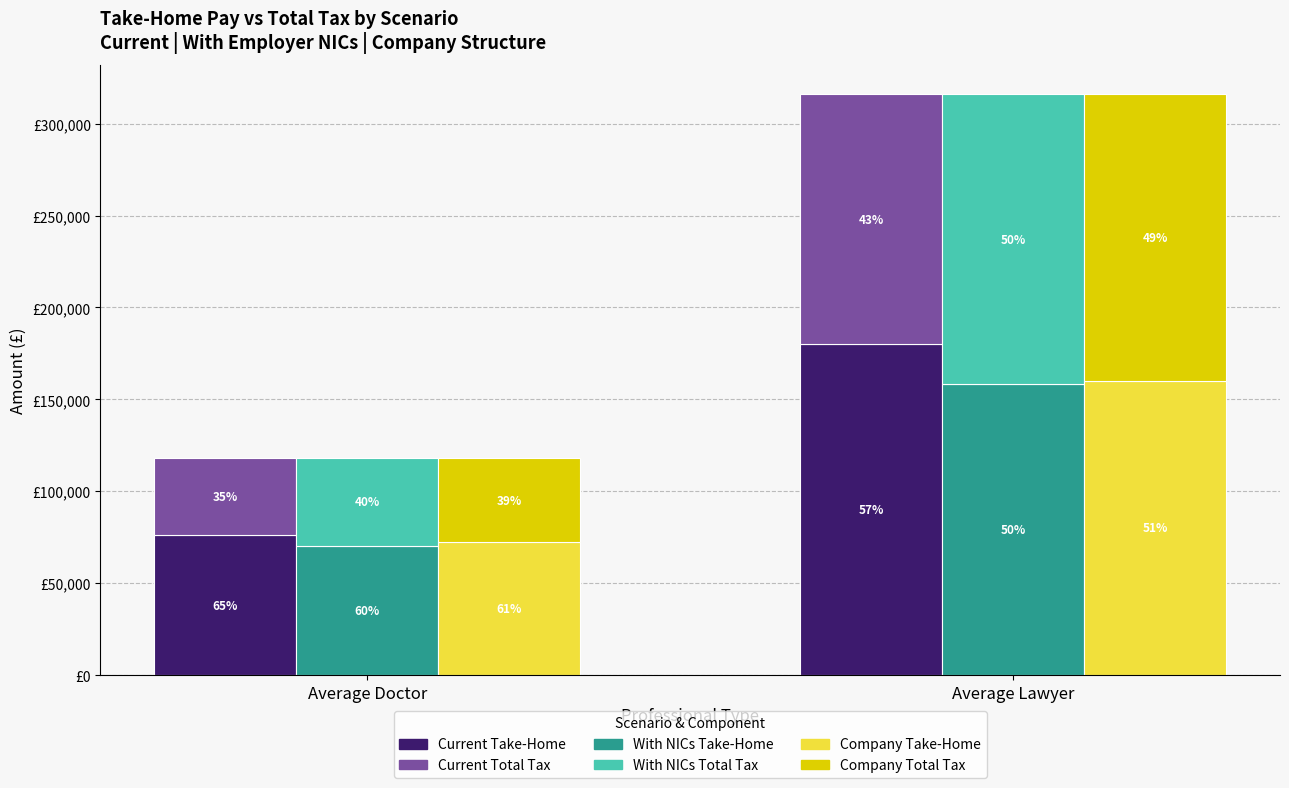

What is the spread (max minus min) of values at Average Lawyer?

44040.8